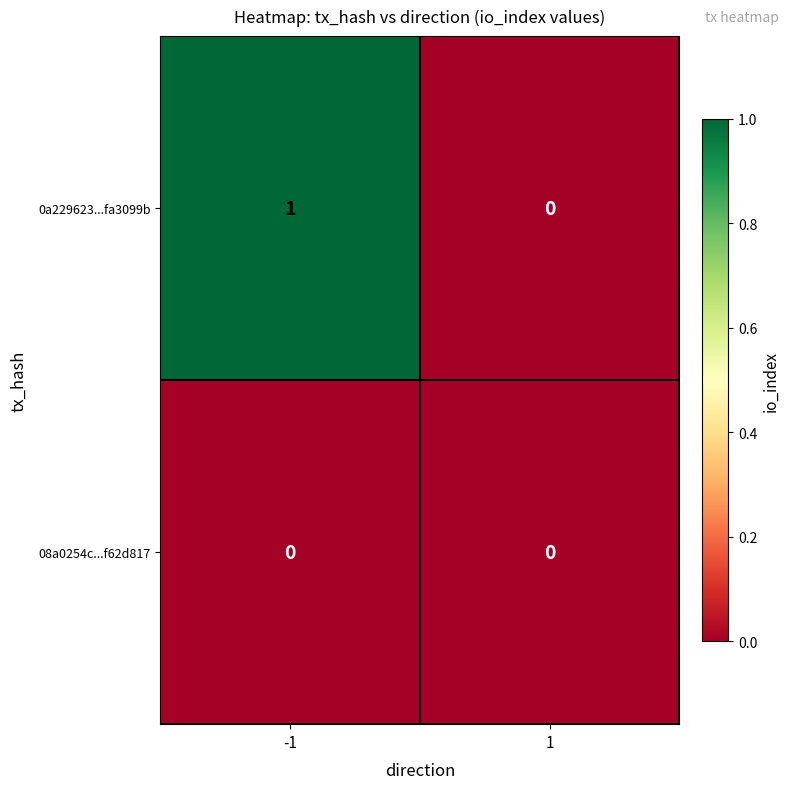

What is the maximum value shown in the chart?

1